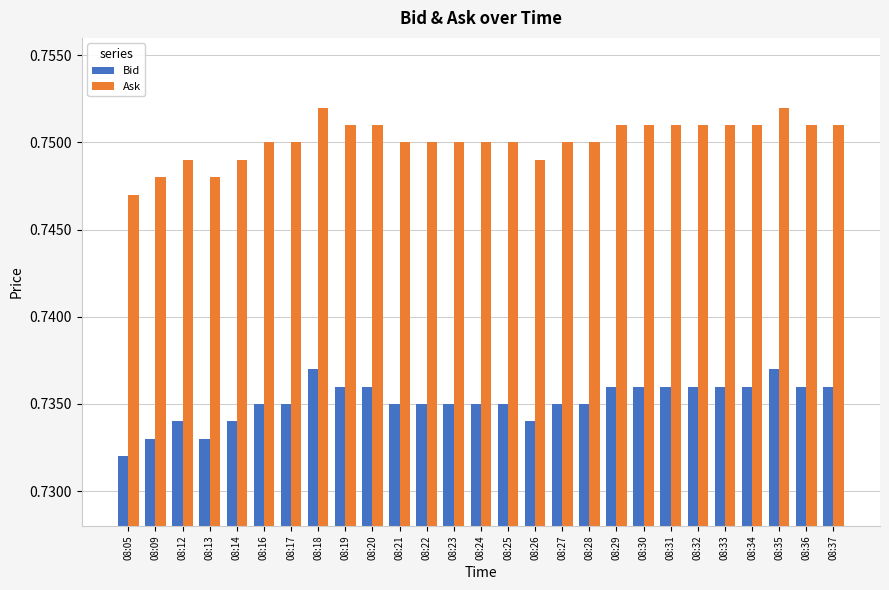

Is it true that Bid equals 0.3 at 08:09?

False